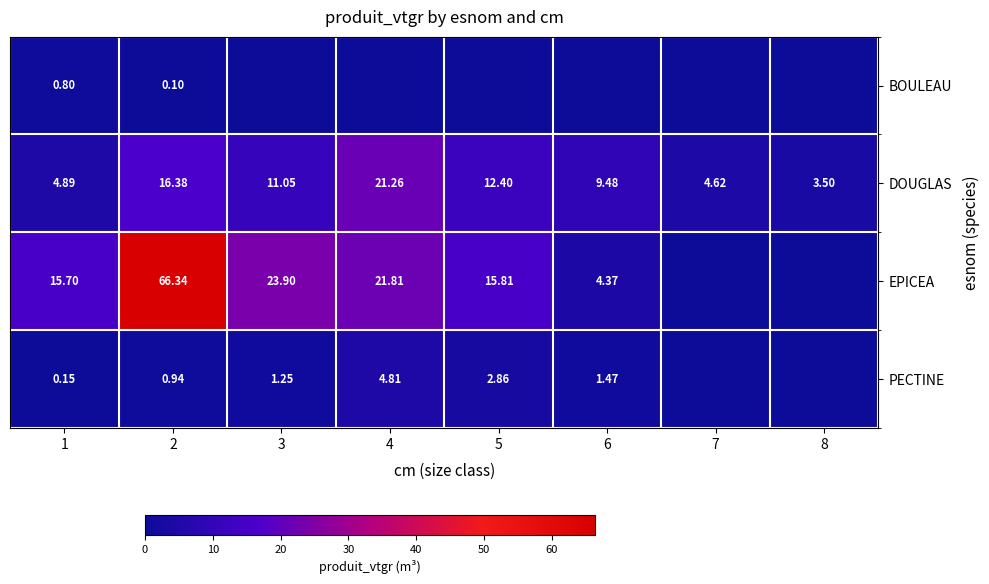

Is it true that DOUGLAS equals 3.5 at 2?

False